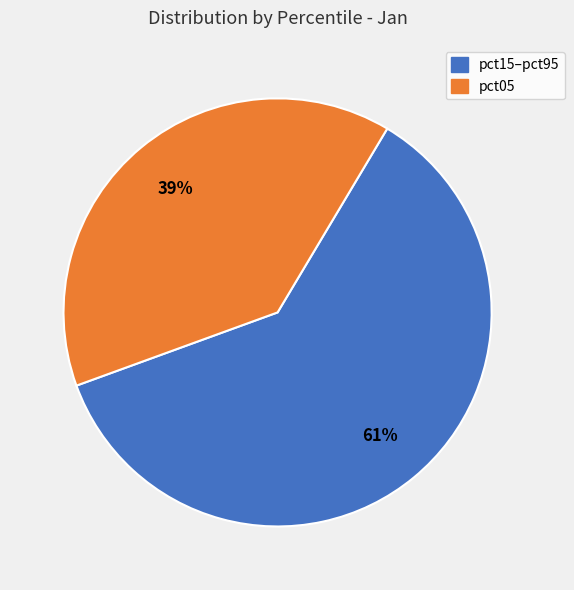

Is there a majority slice in this chart?

Yes